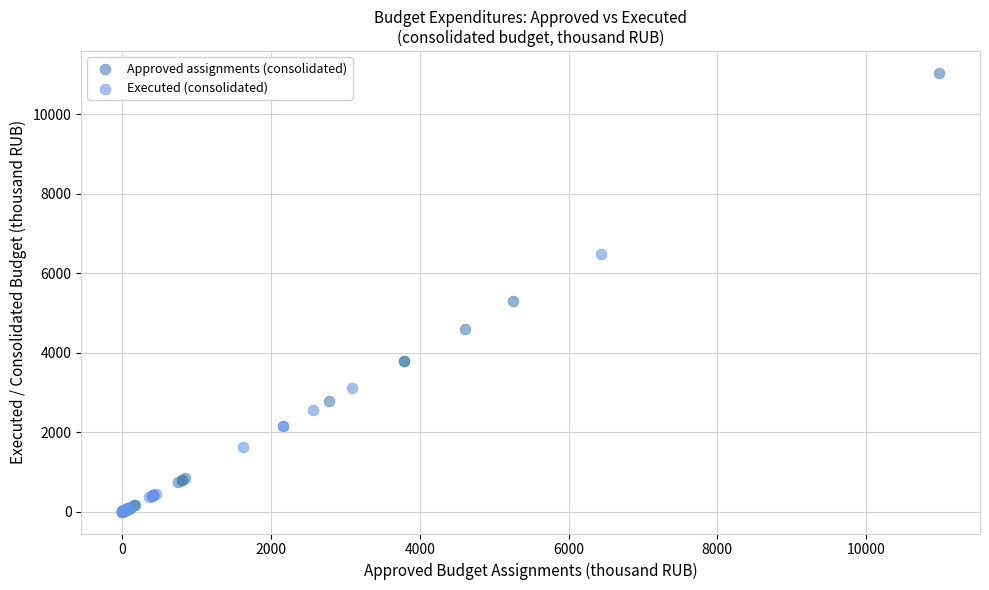

Which series has the widest spread of Y values?

Approved assignments (consolidated)